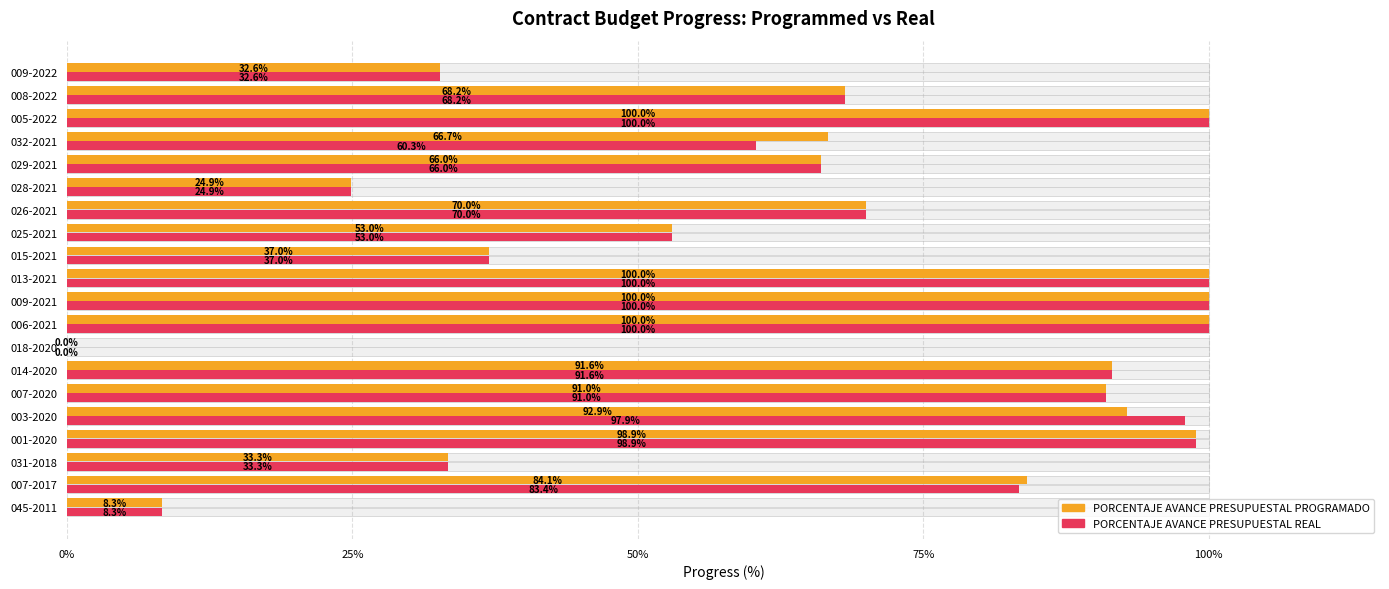

What is the sum of the PORCENTAJE AVANCE PRESUPUESTAL PROGRAMADO values at 014-2020 and 018-2020?

91.6